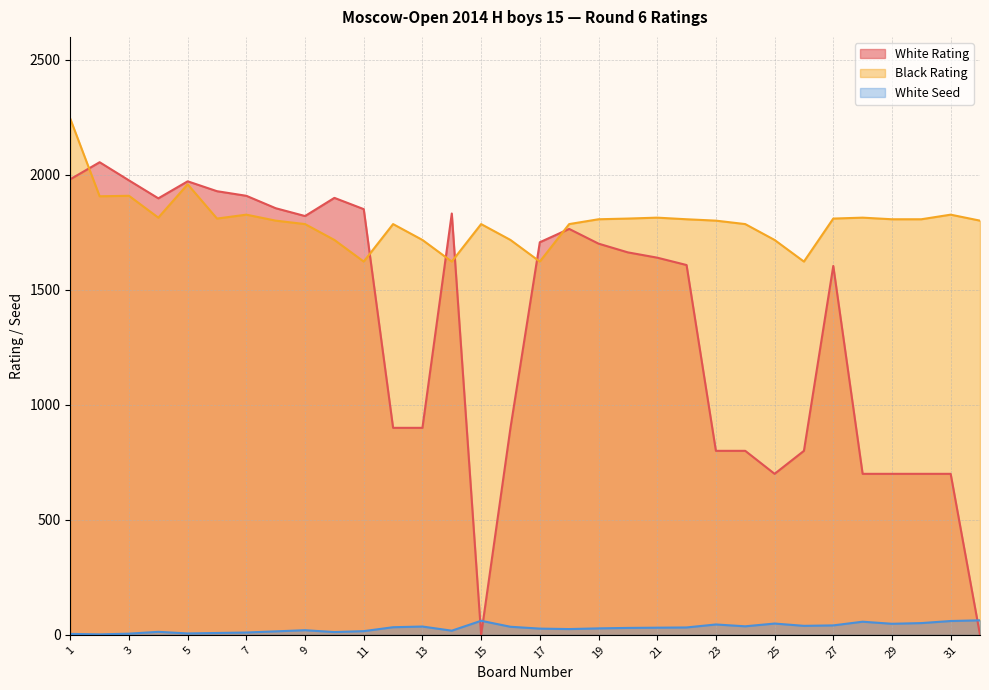

How many categories are shown in the chart?

32